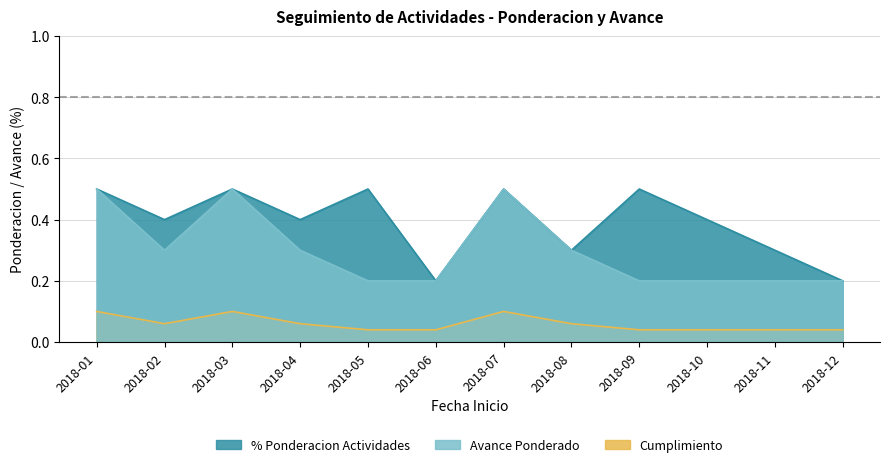

Which series has the largest total across all categories?

% Ponderacion Actividades